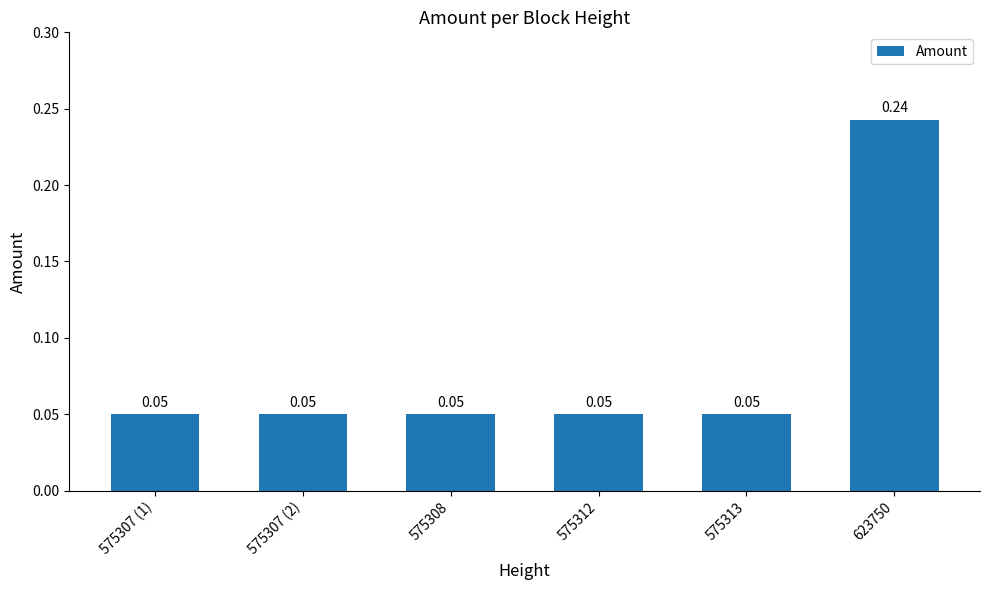

What is the sum of all values?

0.5